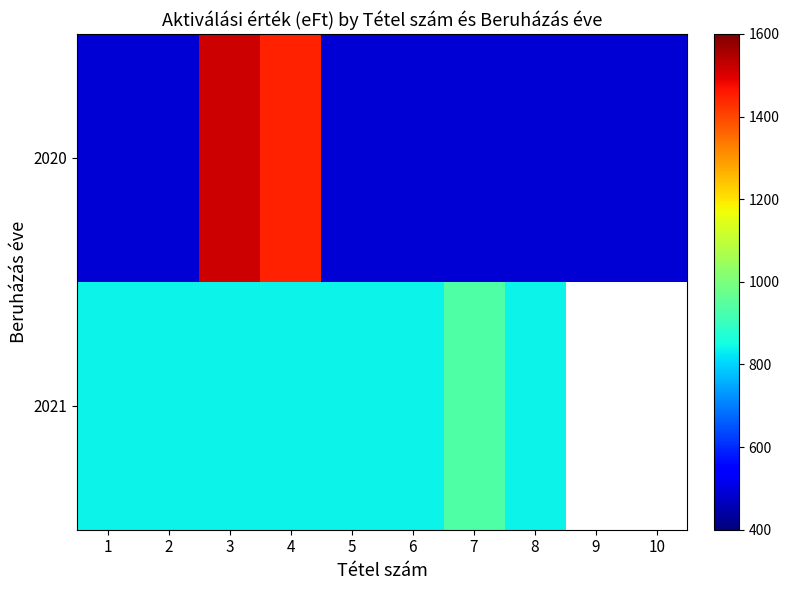

List the series in order of their peak value, highest first.

2020, 2021